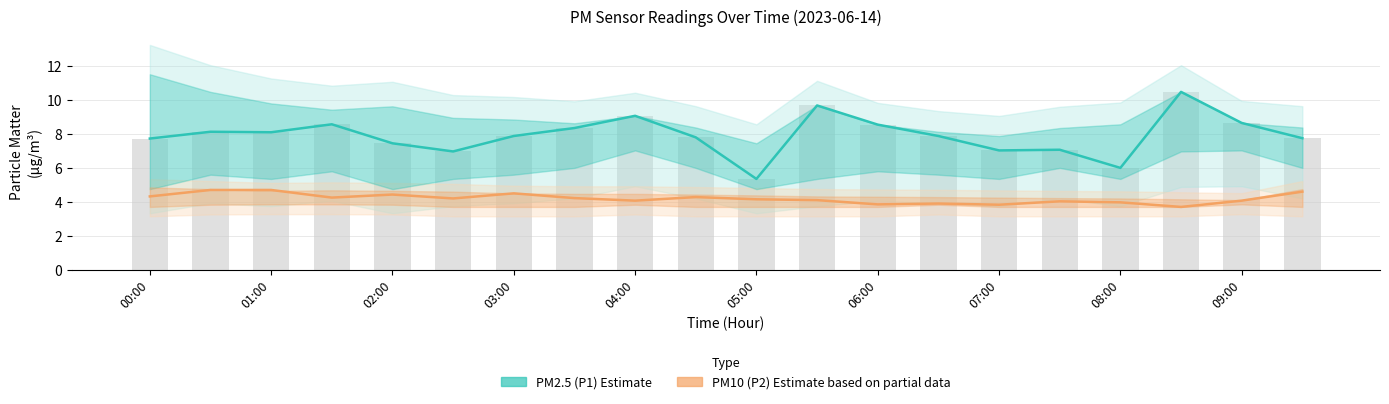

At which category is the sum across all series the highest?

17